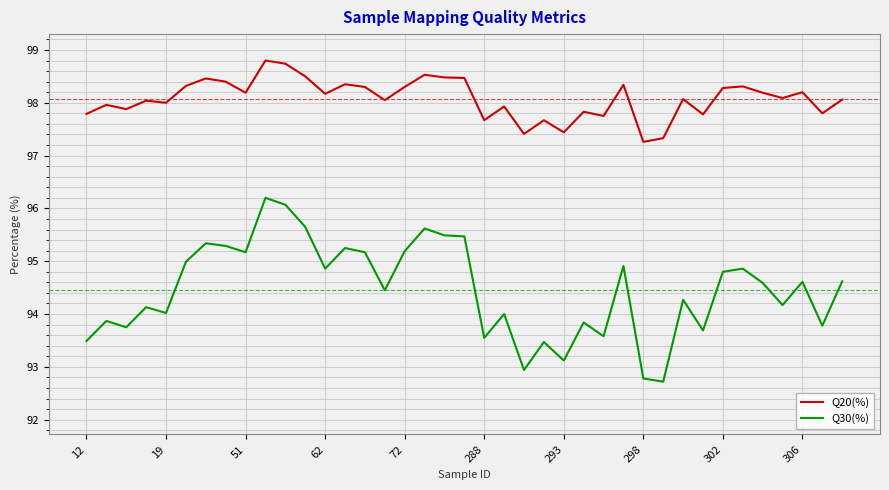

Rank the series by their average value, from lowest to highest.

Q30(%), Q20(%)